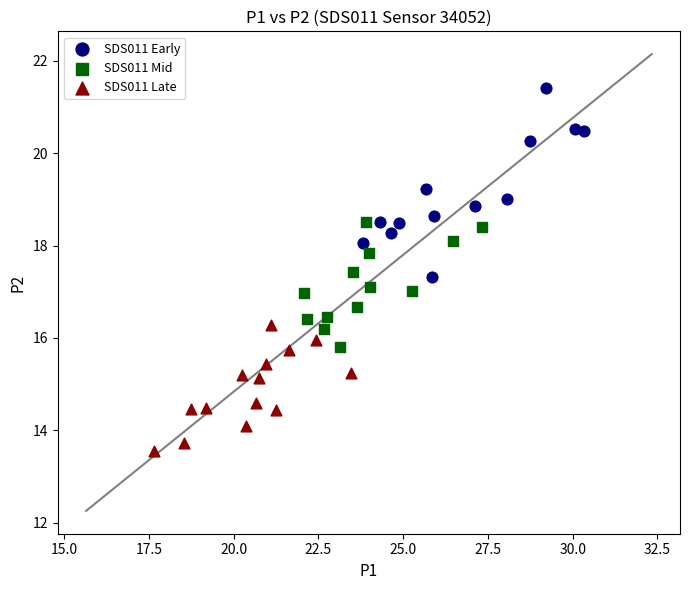

Which series has the largest Y range (max minus min)?

SDS011 Early